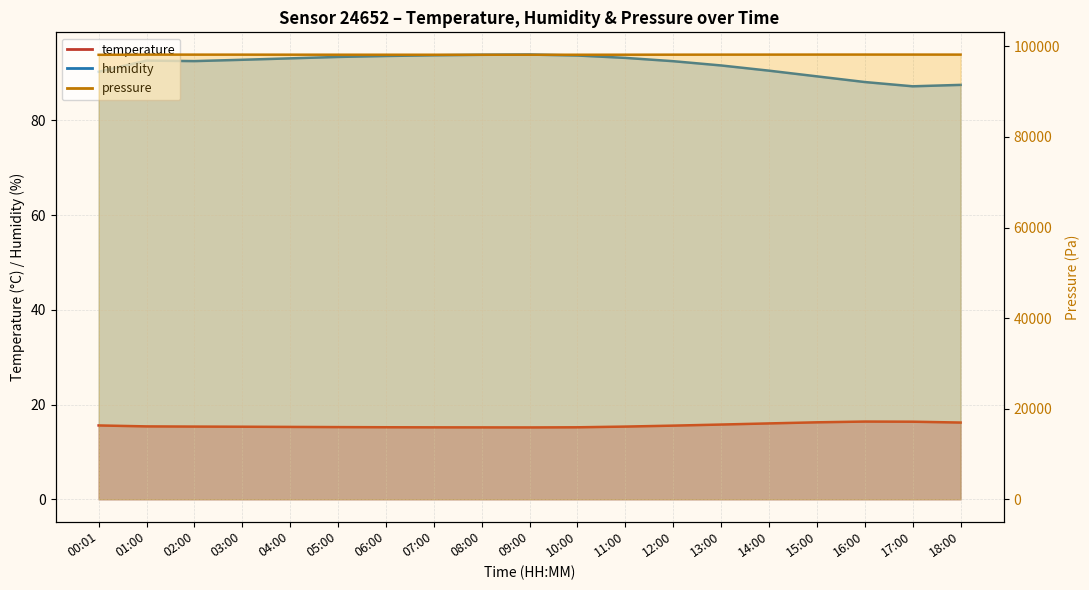

Which series has the largest range (max minus min)?

pressure